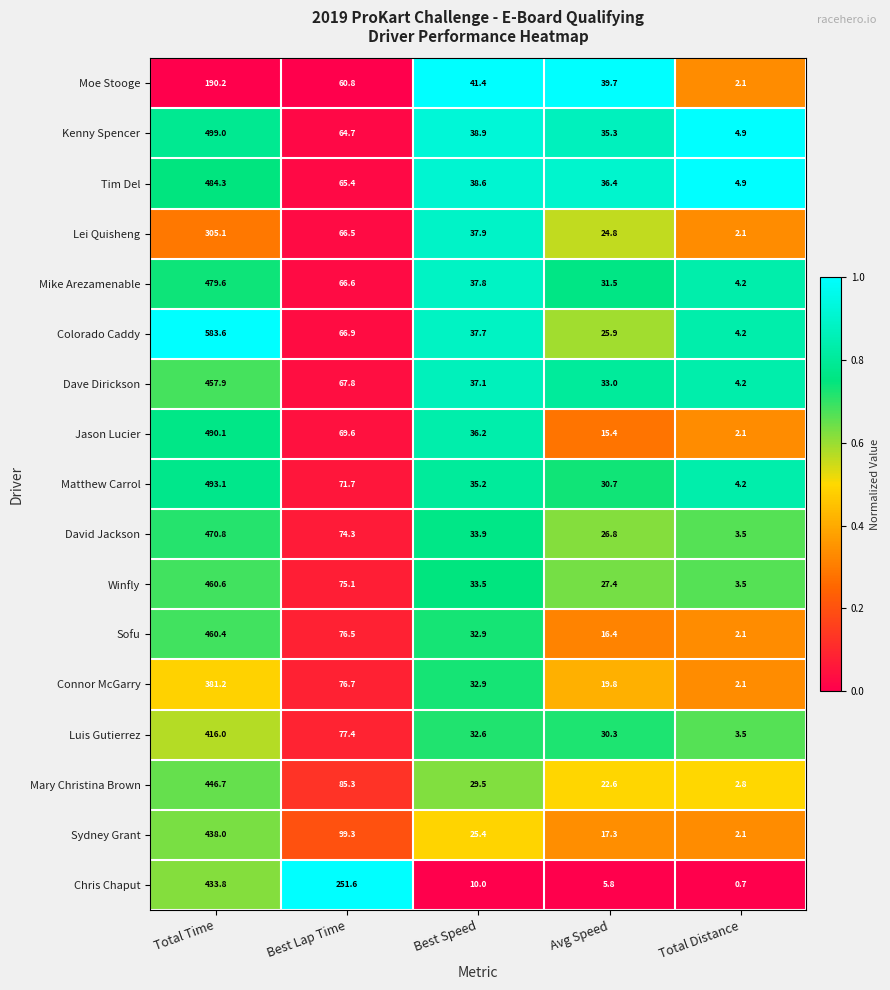

What is the sum of all Lei Quisheng values?

436.4